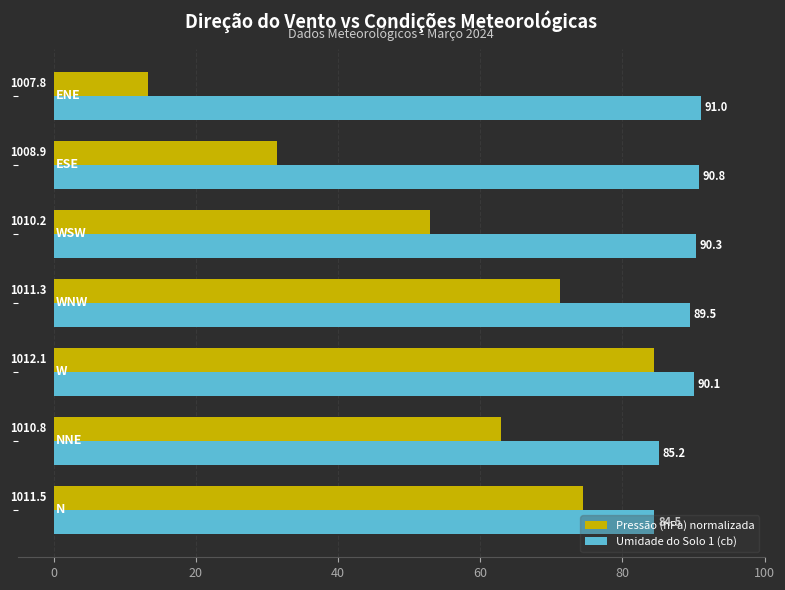

What is the sum of all Pressão (hPa) normalizada values?

390.5